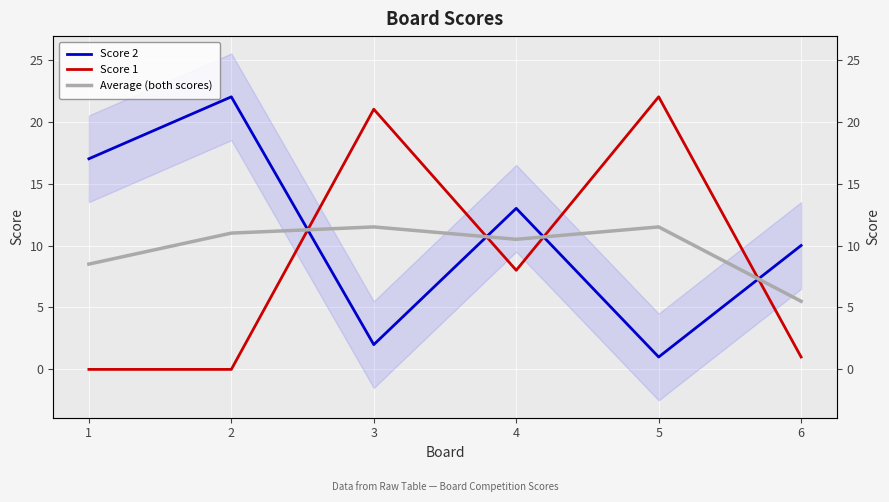

Reading right to left, transcribe all the data shown in this chart.

Score 2: 6=10.0	5=1.0	4=13.0	3=2.0	2=22.0	1=17.0
Score 1: 6=1.0	5=22.0	4=8.0	3=21.0	2=0.0	1=0.0
Average (both scores): 6=5.5	5=11.5	4=10.5	3=11.5	2=11.0	1=8.5